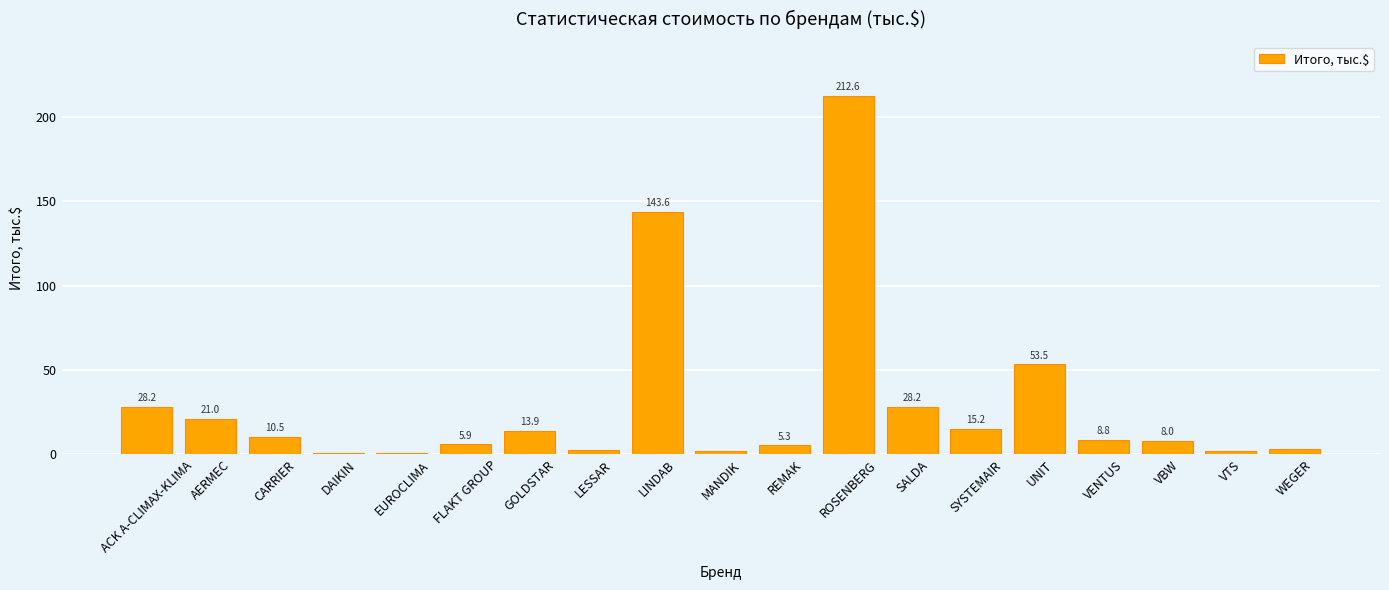

Between AERMEC and MANDIK, which is larger?

AERMEC